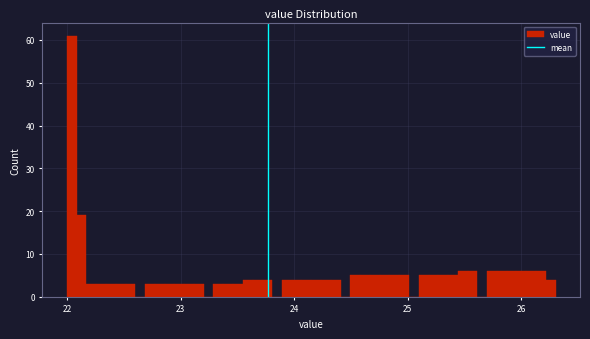

Read against the x-axis, roughly where is the centre of the tallest bar?

22.0